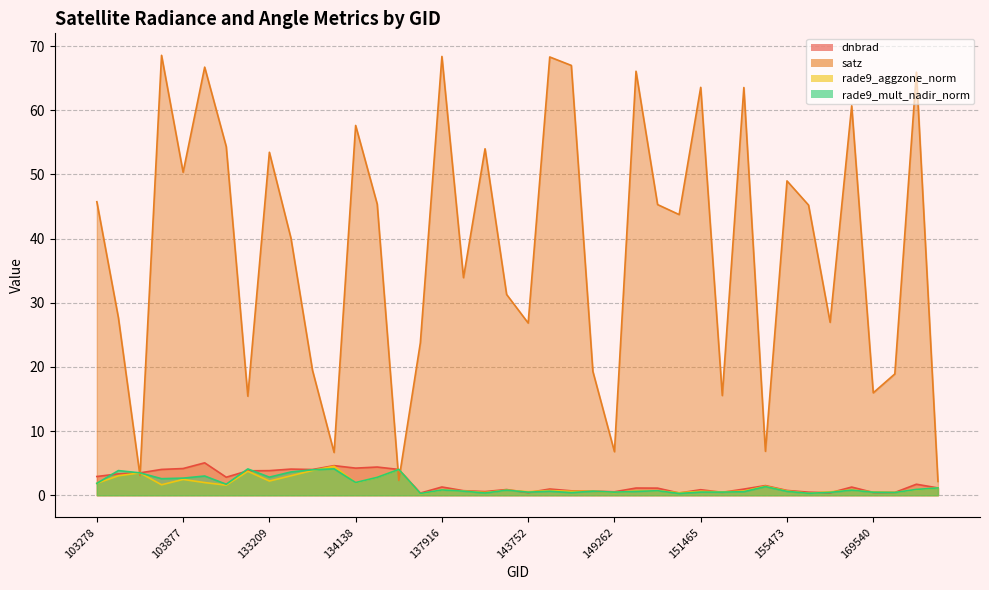

Which category has the lowest value in the satz series?

171373